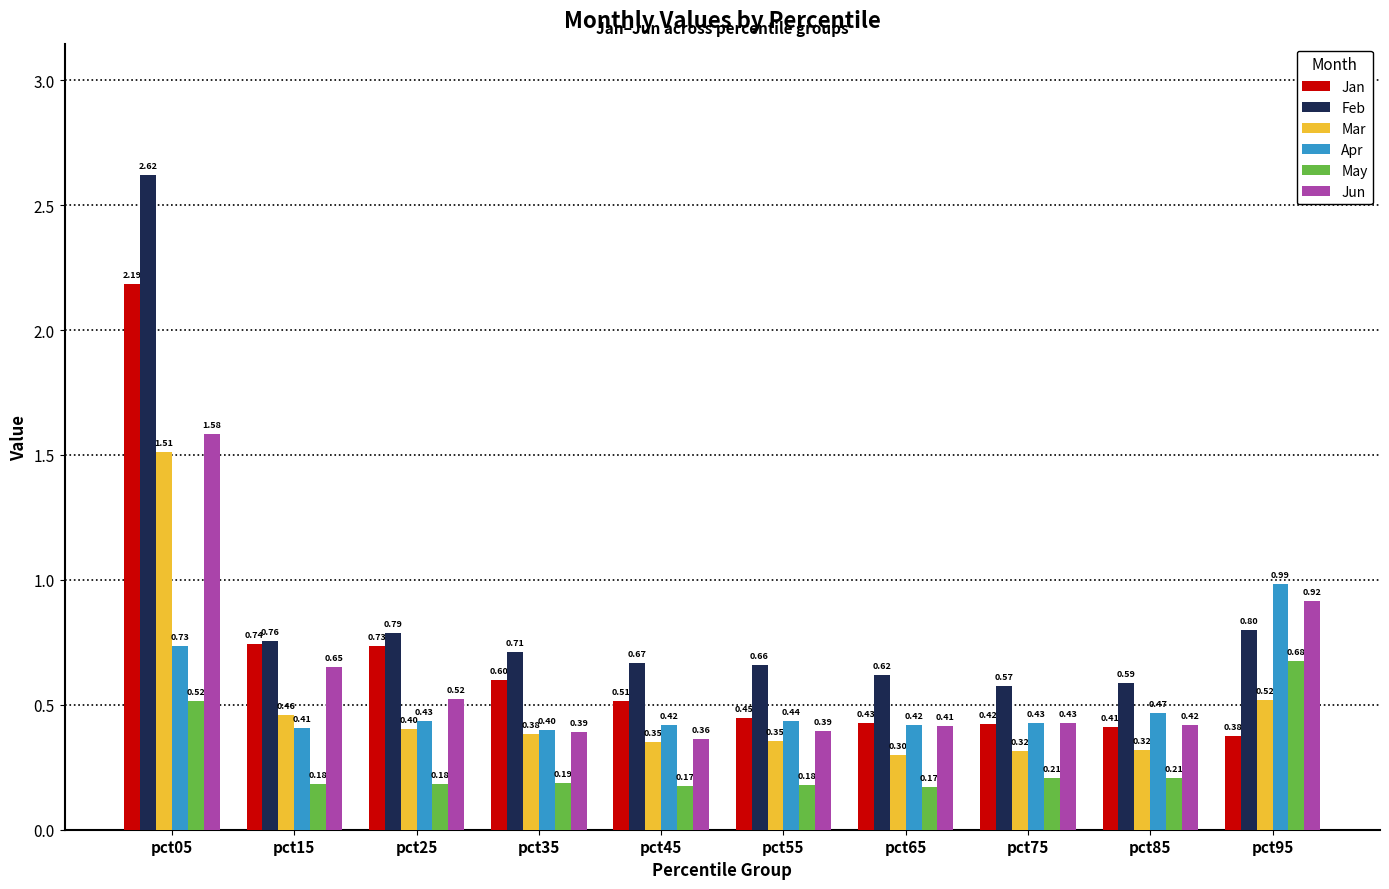

What is the sum of all Jan values?

6.9